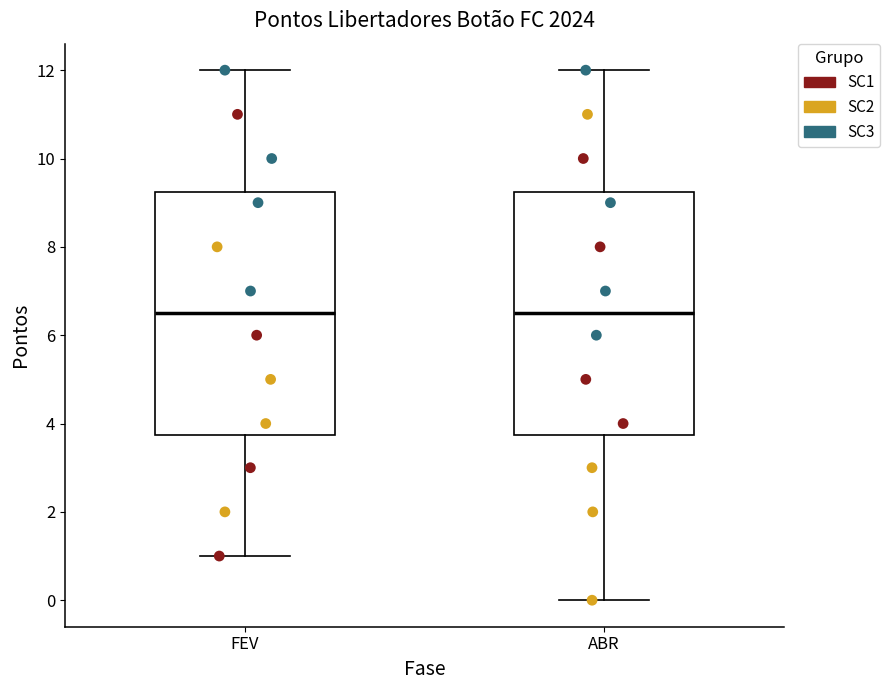

Reading left to right, read every box against the y-axis: the position of its median line, the range the box covers, and the ends of its whiskers. The values are not printed on the chart, so give them approximately, as read against the axis.

FEV: median 6.6, box 3.8 to 9.2, whiskers 1.0 to 12.0
ABR: median 6.6, box 3.8 to 9.2, whiskers 0.0 to 12.0